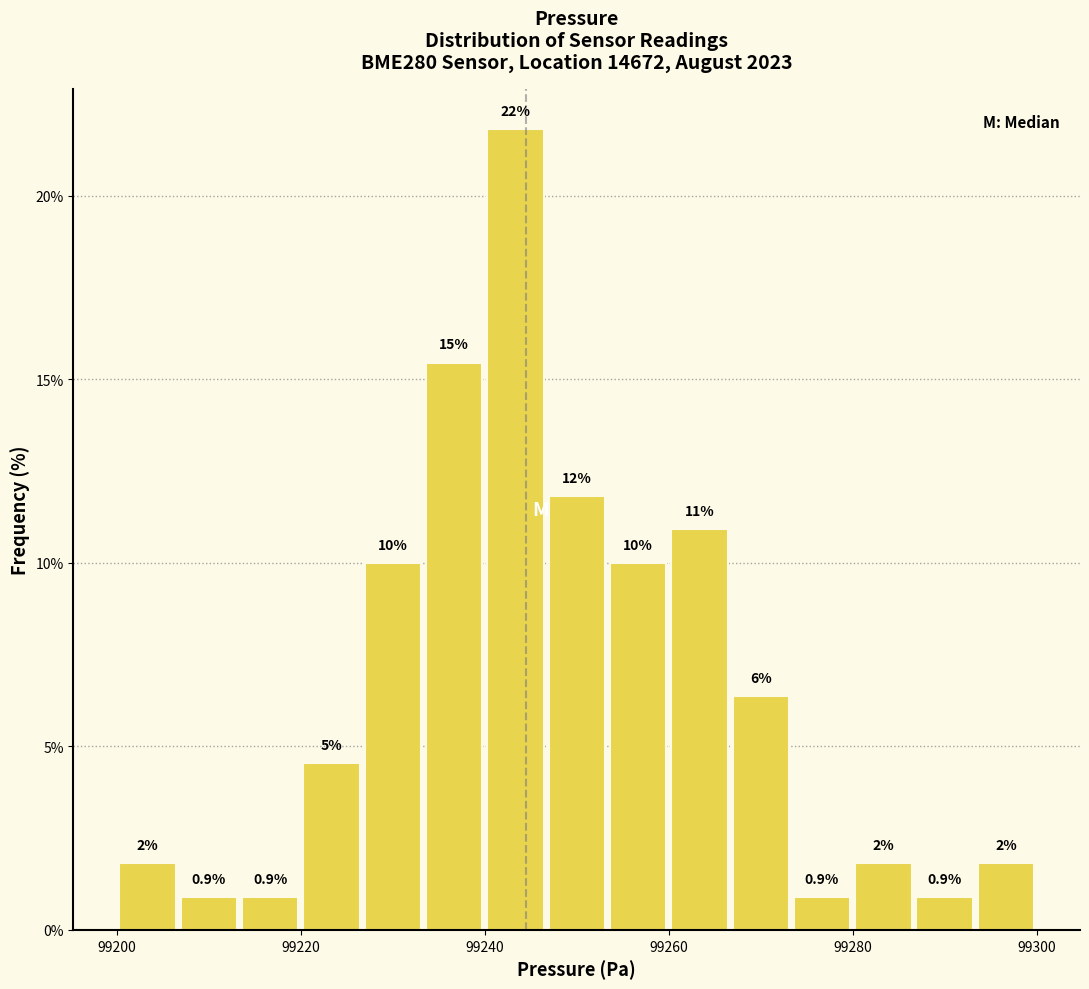

Read against the x-axis, roughly where is the centre of the tallest bar?

99244